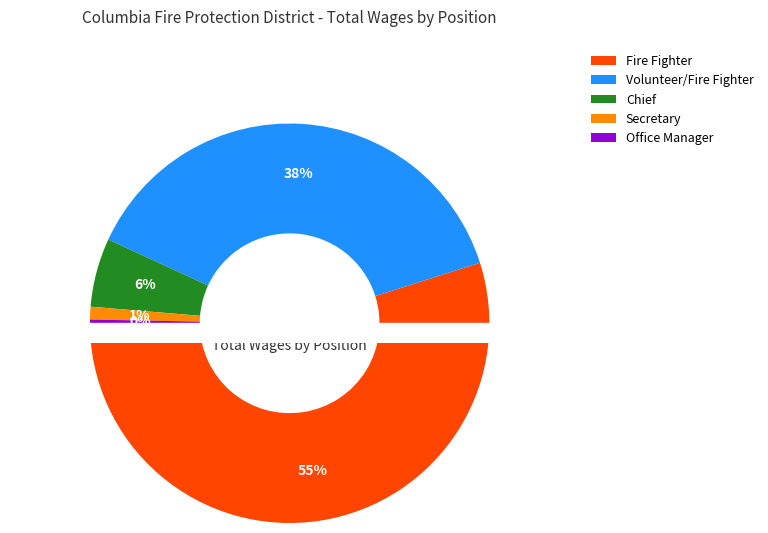

To the nearest percent, what is the difference between the Volunteer/Fire Fighter and Office Manager slice percentages?

38%